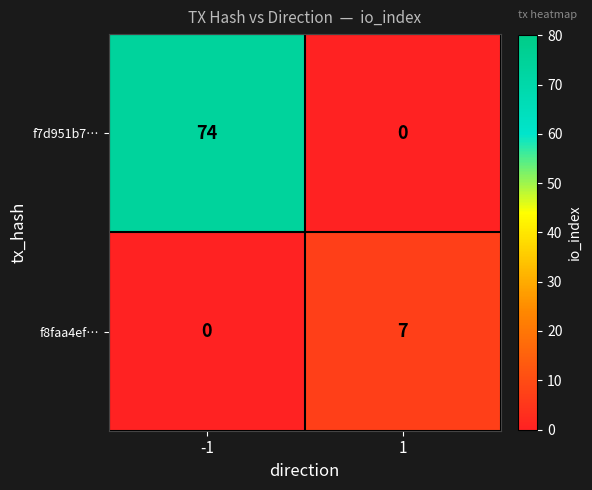

List the labels in order of f7d951b7… value, largest first.

-1, 1